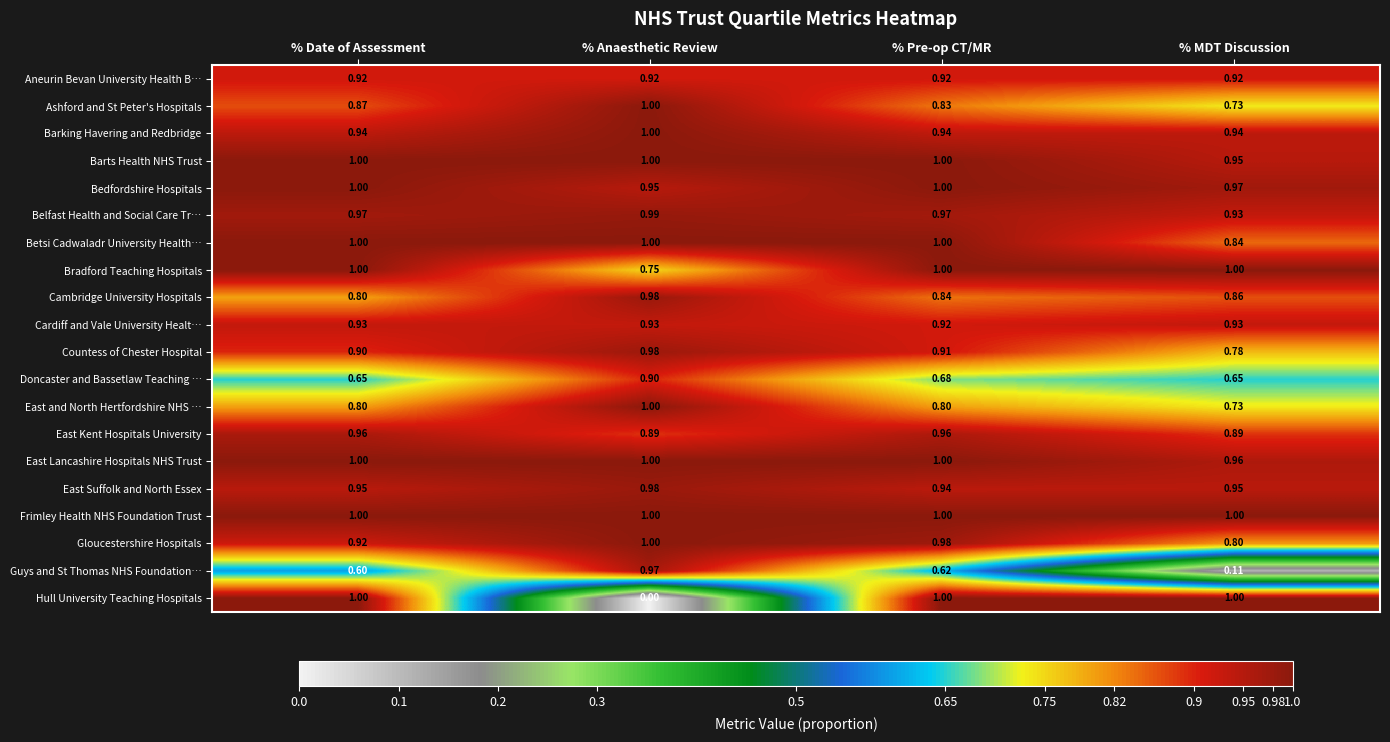

Which category has the highest value in the East and North Hertfordshire NHS … series?

% Anaesthetic Review